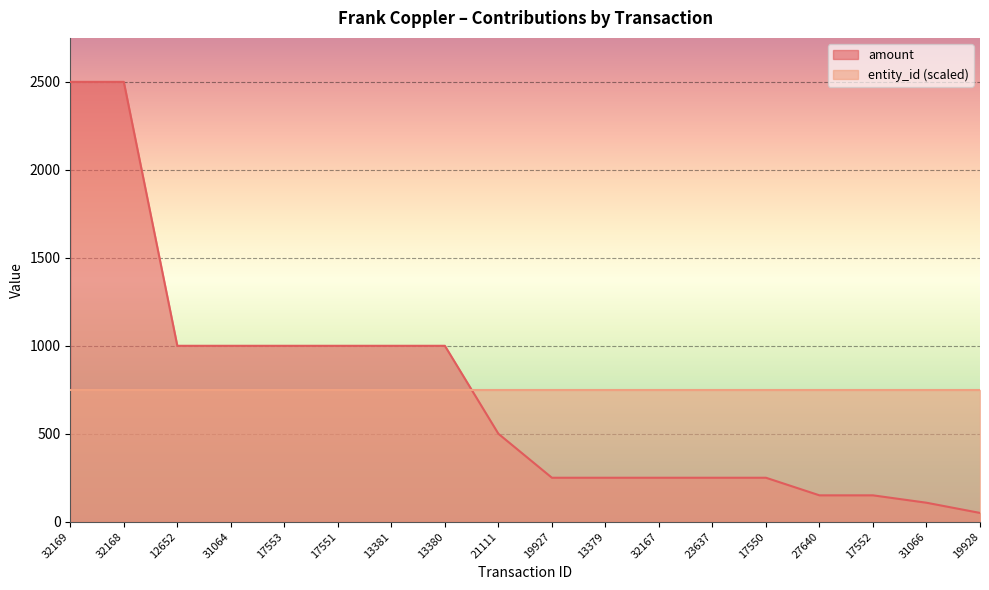

Which label corresponds to the largest value in the chart?

32169